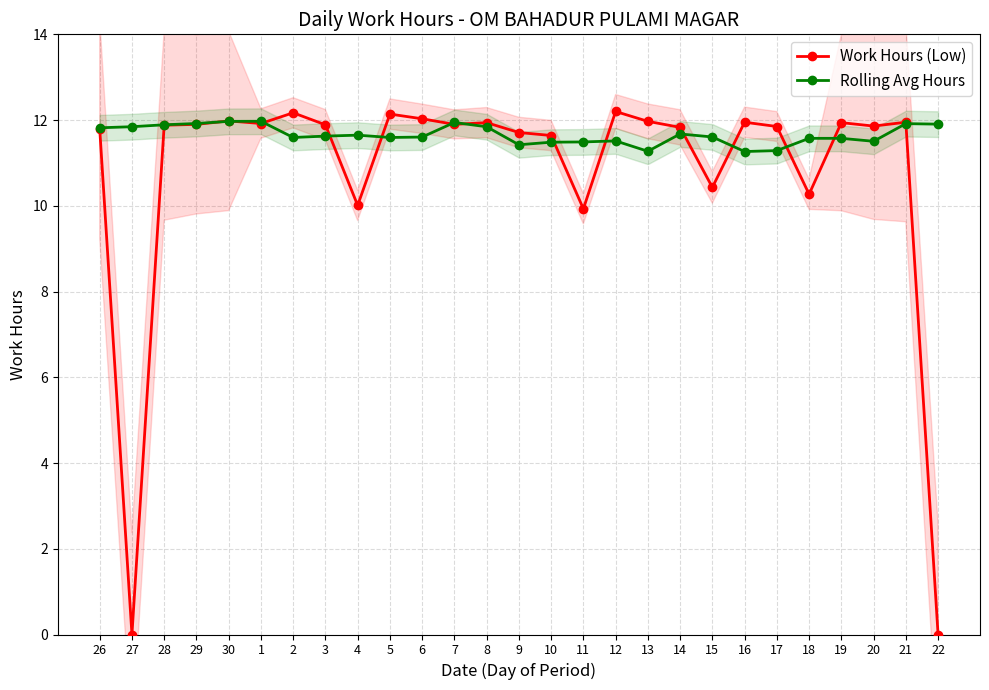

True or false: Rolling Avg Hours has a value of 5.8 at 13.

False